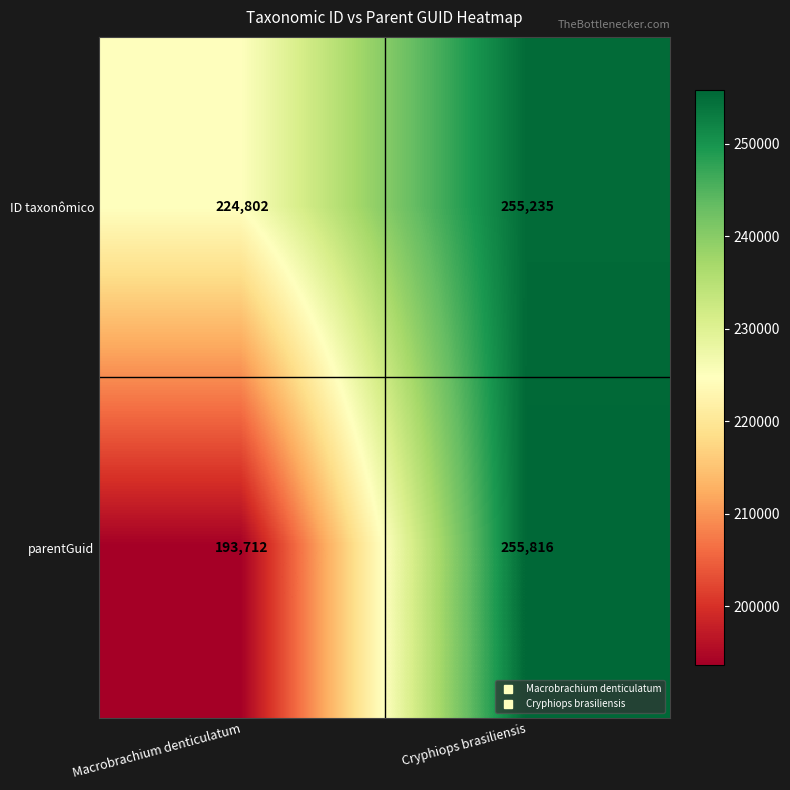

What is the maximum value for ID taxonômico?

255235